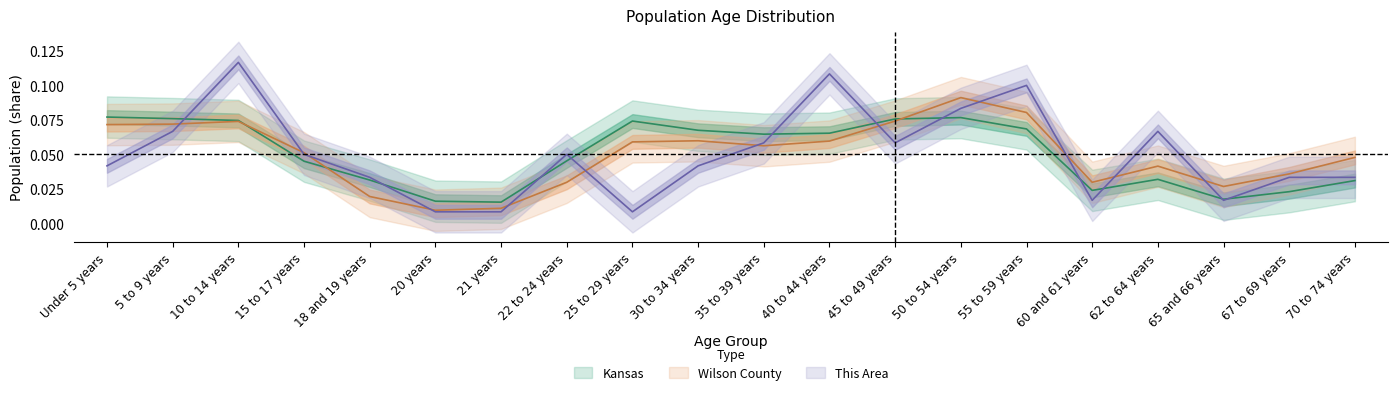

Reading left to right, what are all the values shown in this chart?

This Area: Under 5 years=0.0	5 to 9 years=0.1	10 to 14 years=0.1	15 to 17 years=0.1	18 and 19 years=0.0	20 years=0.0	21 years=0.0	22 to 24 years=0.1	25 to 29 years=0.0	30 to 34 years=0.0	35 to 39 years=0.1	40 to 44 years=0.1	45 to 49 years=0.1	50 to 54 years=0.1	55 to 59 years=0.1	60 and 61 years=0.0	62 to 64 years=0.1	65 and 66 years=0.0	67 to 69 years=0.0	70 to 74 years=0.0
Wilson County: Under 5 years=0.1	5 to 9 years=0.1	10 to 14 years=0.1	15 to 17 years=0.1	18 and 19 years=0.0	20 years=0.0	21 years=0.0	22 to 24 years=0.0	25 to 29 years=0.1	30 to 34 years=0.1	35 to 39 years=0.1	40 to 44 years=0.1	45 to 49 years=0.1	50 to 54 years=0.1	55 to 59 years=0.1	60 and 61 years=0.0	62 to 64 years=0.0	65 and 66 years=0.0	67 to 69 years=0.0	70 to 74 years=0.0
Kansas: Under 5 years=0.1	5 to 9 years=0.1	10 to 14 years=0.1	15 to 17 years=0.0	18 and 19 years=0.0	20 years=0.0	21 years=0.0	22 to 24 years=0.0	25 to 29 years=0.1	30 to 34 years=0.1	35 to 39 years=0.1	40 to 44 years=0.1	45 to 49 years=0.1	50 to 54 years=0.1	55 to 59 years=0.1	60 and 61 years=0.0	62 to 64 years=0.0	65 and 66 years=0.0	67 to 69 years=0.0	70 to 74 years=0.0